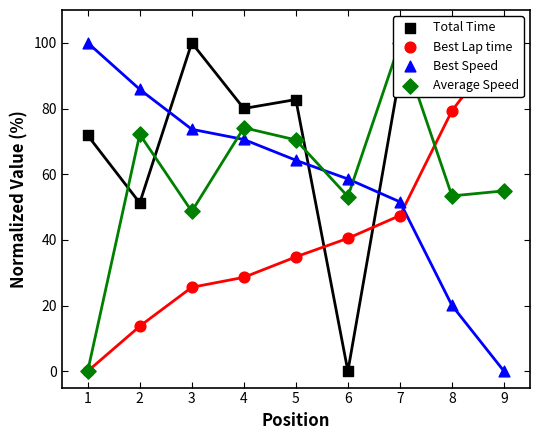

Which series reaches the minimum Y coordinate?

Total Time